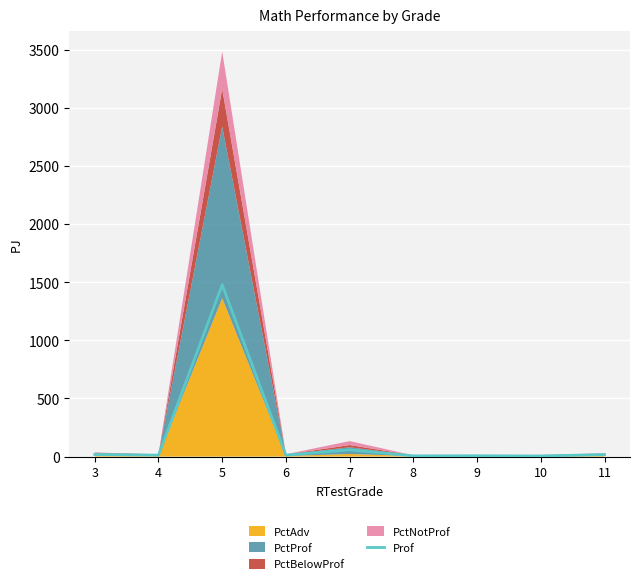

Count the number of categories in the chart.

9